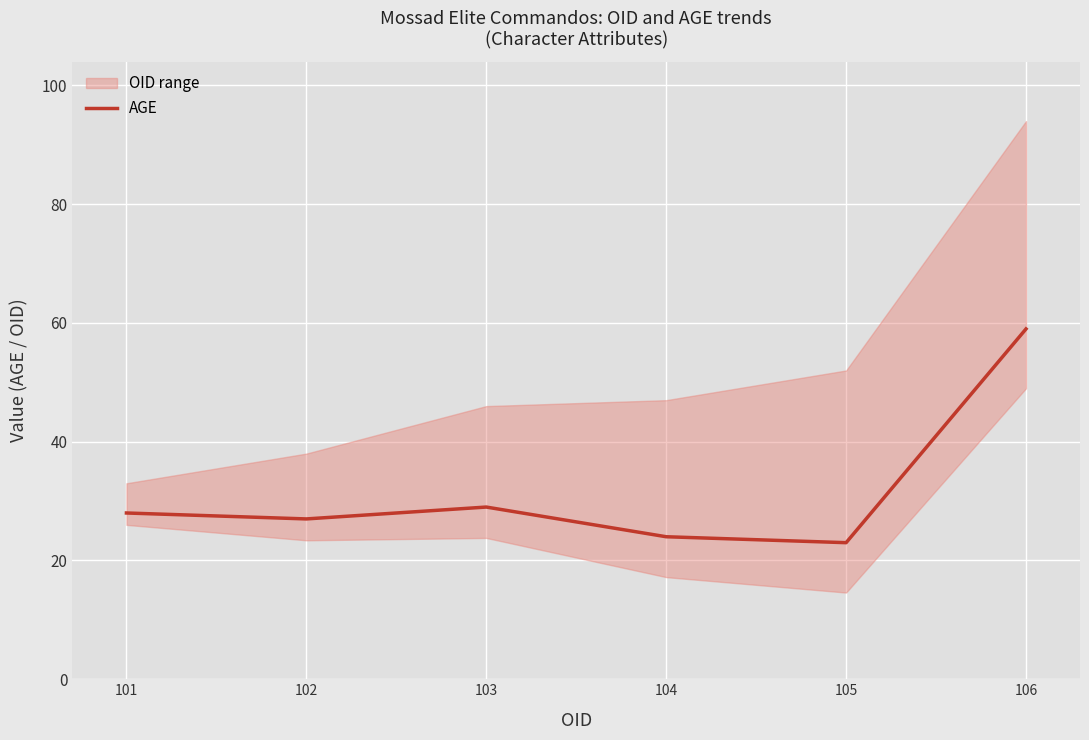

Rank the categories by value from highest to lowest.

106, 103, 101, 102, 104, 105